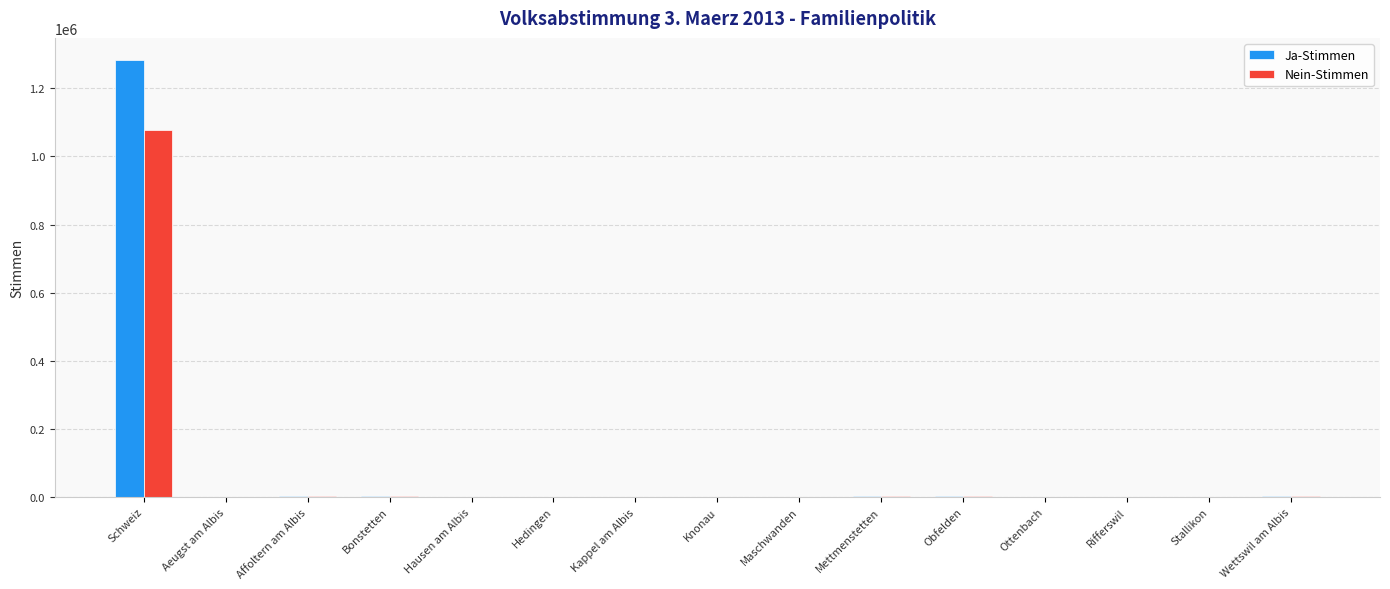

Is it true that Ja-Stimmen equals 3055 at Affoltern am Albis?

True